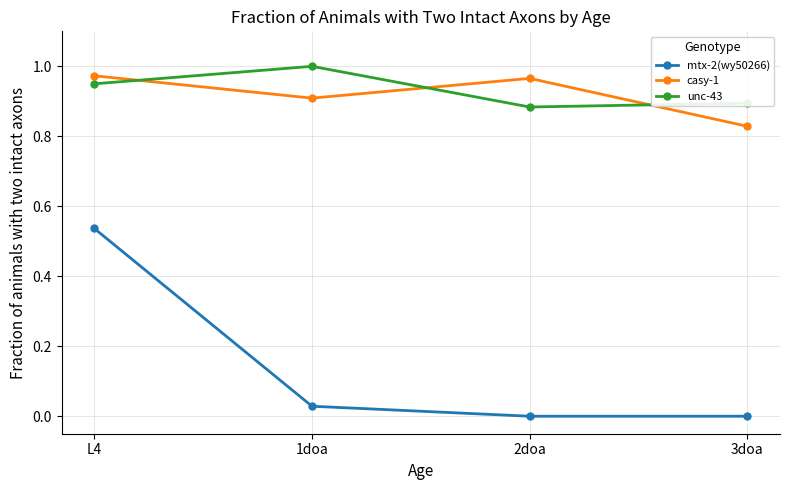

What is the label of the 3rd point from the right?

1doa